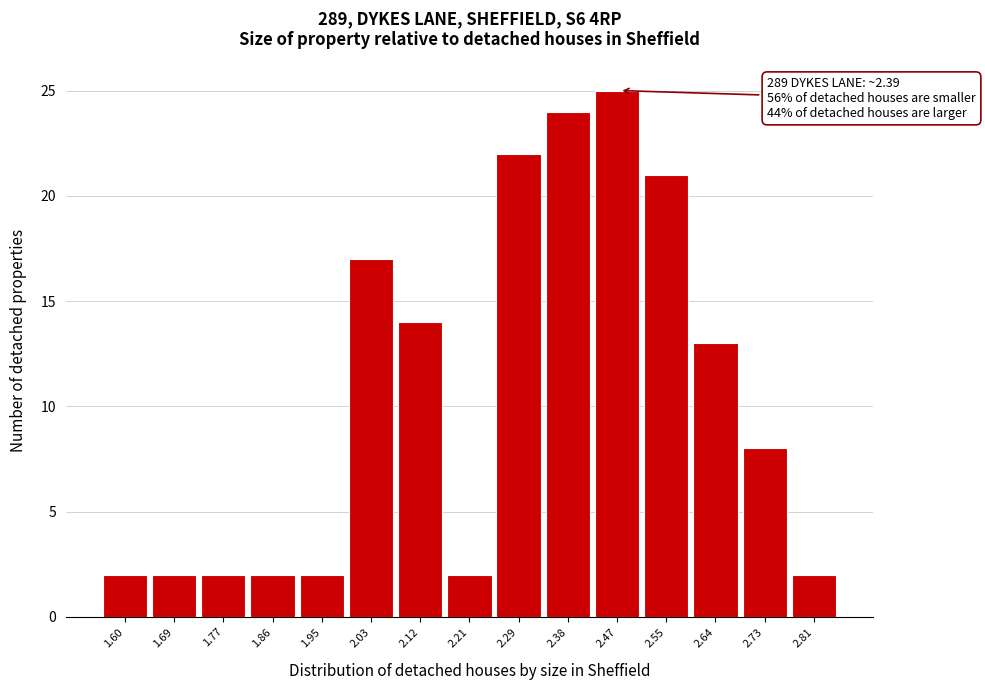

Reading left to right, extract all data points from this chart.

2	2	2	2	2	17	14	2	22	24	25	21	13	8	2